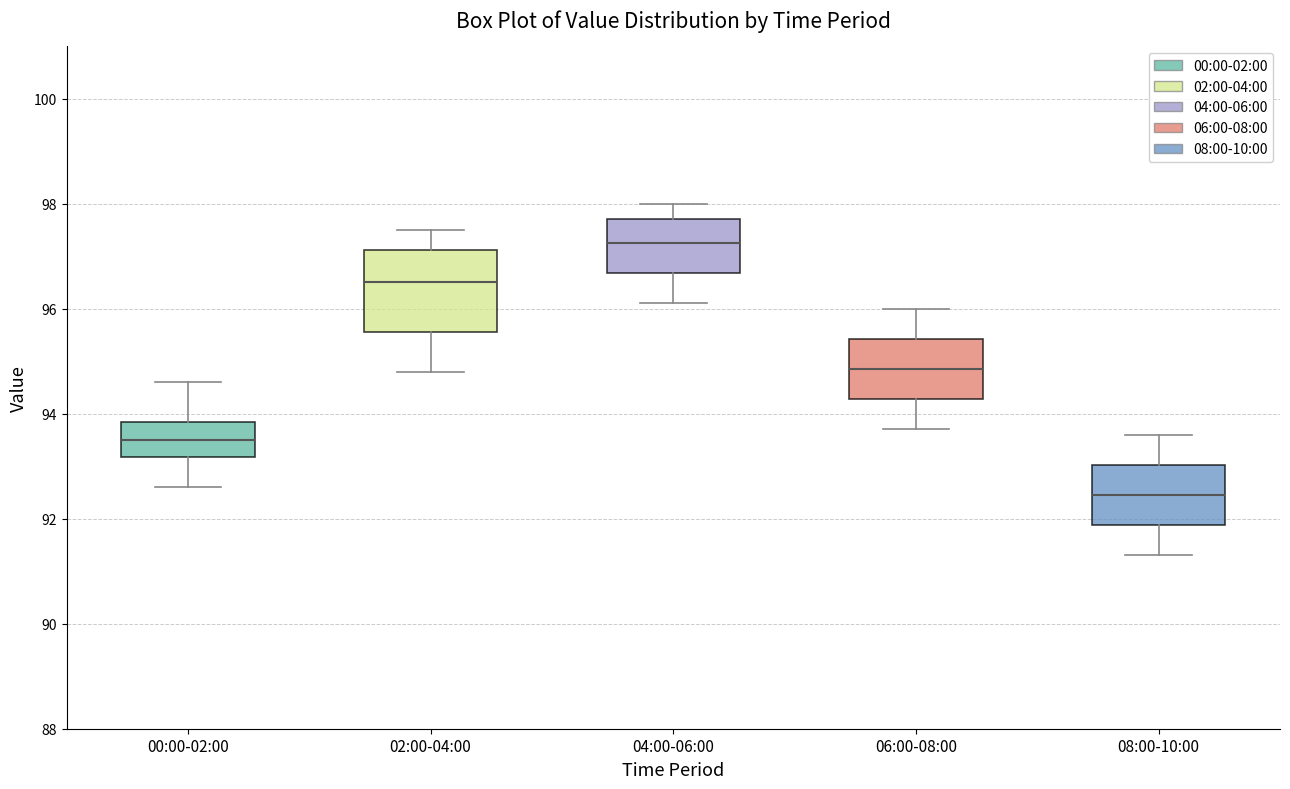

Reading left to right, transcribe this box plot: for each box, give where its median line is, the range the box spans, and where its two whiskers end, as read against the y-axis. The values are not printed on the chart, so give them approximately, as read against the axis.

00:00-02:00: median 93.6, box 93.2 to 93.8, whiskers 92.6 to 94.6
02:00-04:00: median 96.6, box 95.6 to 97.2, whiskers 94.8 to 97.6
04:00-06:00: median 97.2, box 96.6 to 97.8, whiskers 96.2 to 98.0
06:00-08:00: median 94.8, box 94.2 to 95.4, whiskers 93.8 to 96.0
08:00-10:00: median 92.4, box 91.8 to 93.0, whiskers 91.4 to 93.6